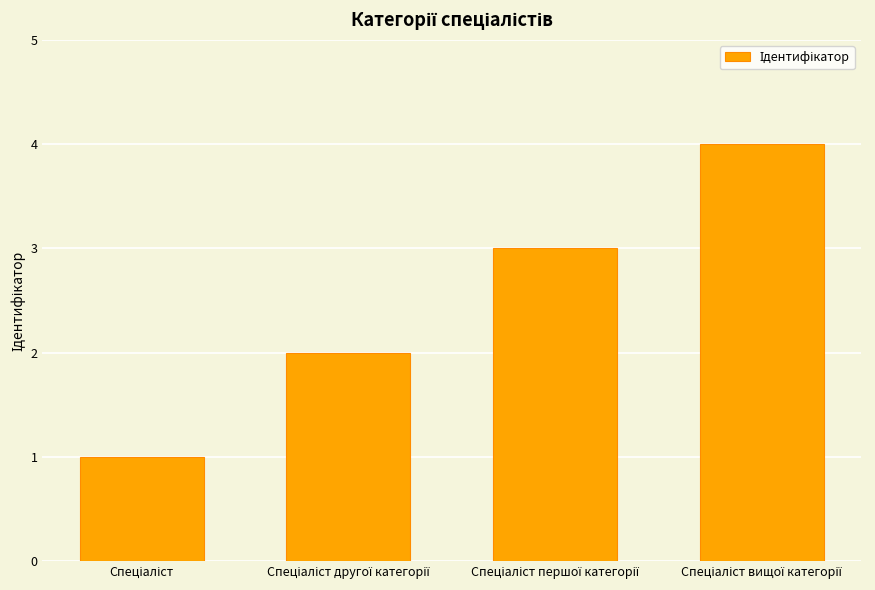

What is the maximum value shown in the chart?

4